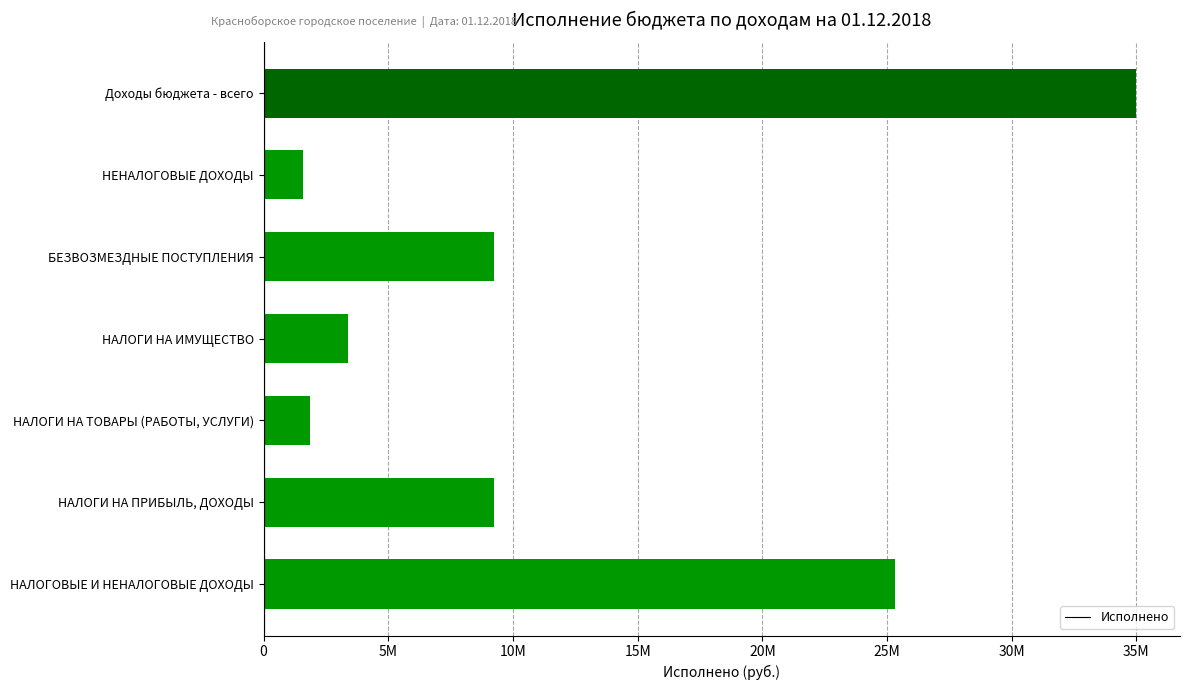

What is the average value?

12238217.2